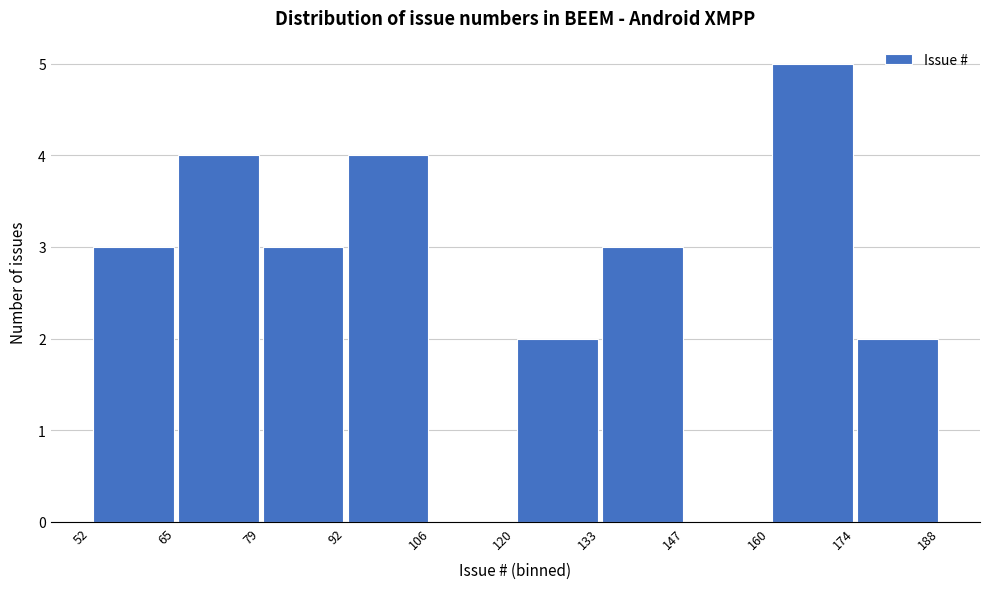

What is the height of the bar covering 52 to 65 on the x-axis? The values are not printed on the chart, so give them approximately, as read against the axis.

3